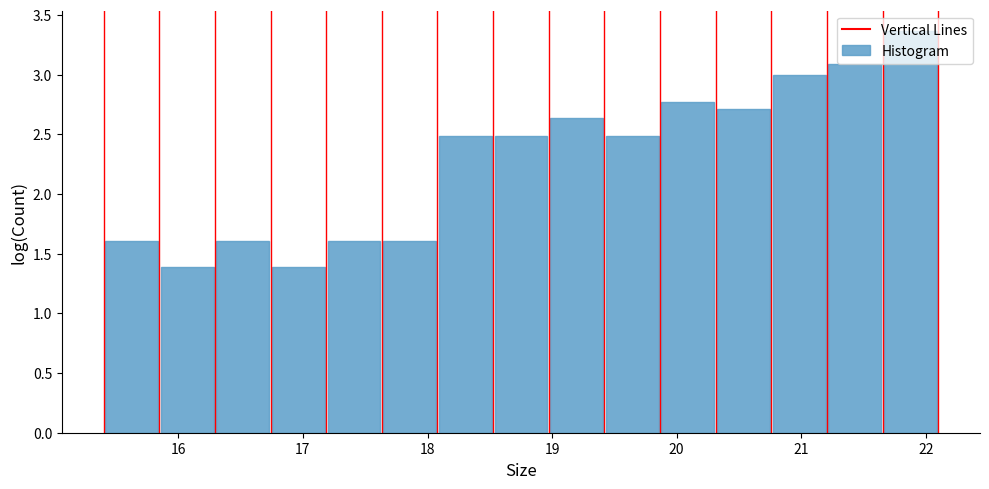

Which range on the x-axis has the tallest bar?

21.7 to 22.1